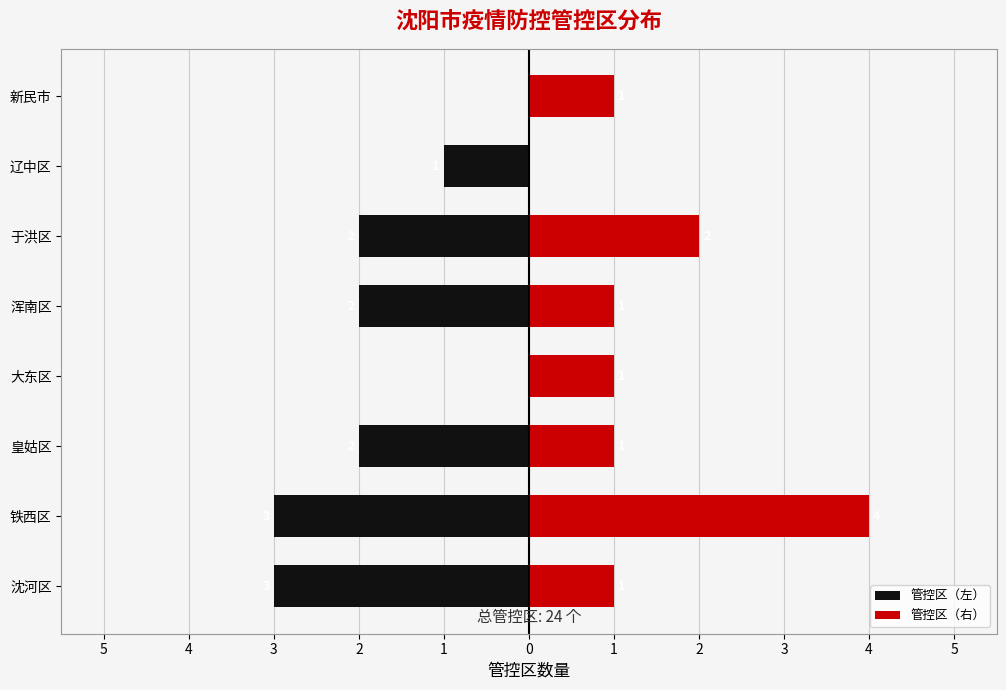

Reading left to right, transcribe all the data shown in this chart.

管控区（左）: -3	-3	-2	0	-2	-2	-1	0
管控区（右）: 1	4	1	1	1	2	0	1